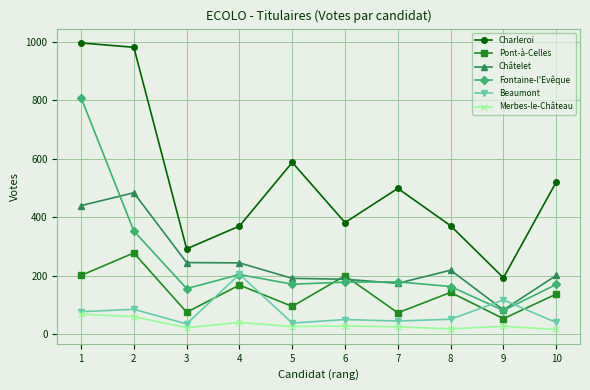

Which series changed the most between 2 and 10?

Charleroi